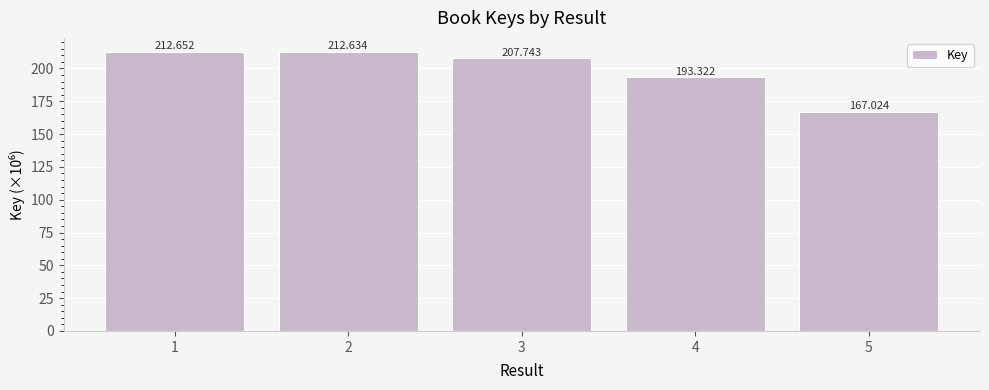

How many distinct data groups are displayed?

1